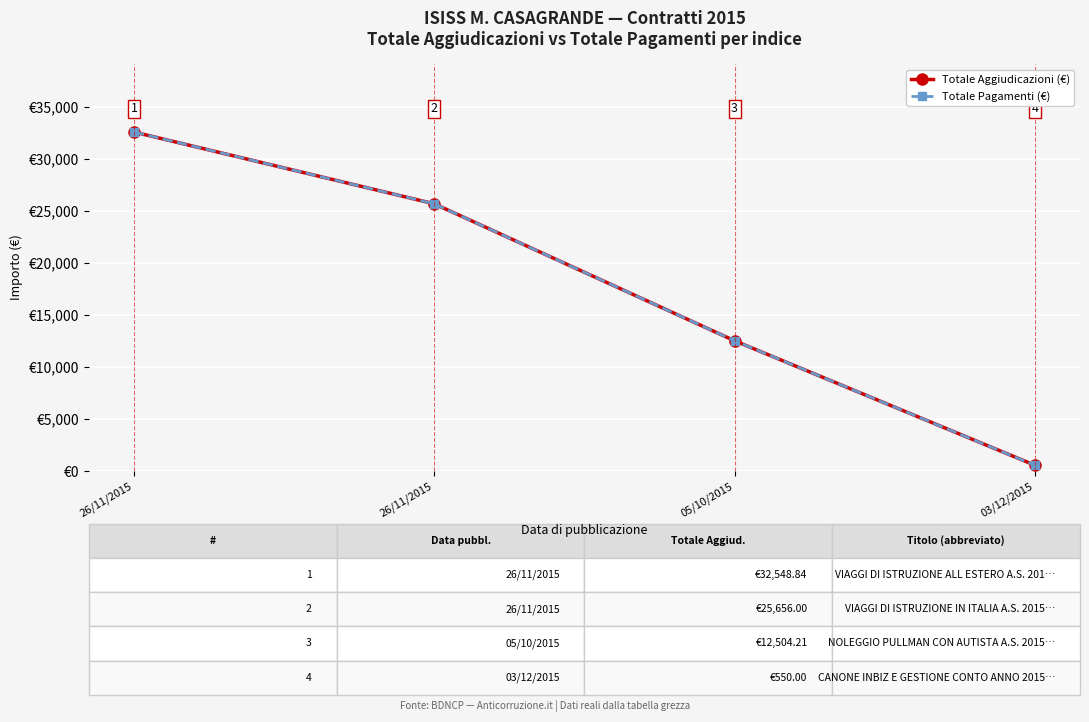

What is the sum of all Totale Aggiudicazioni (€) values?

71259.1